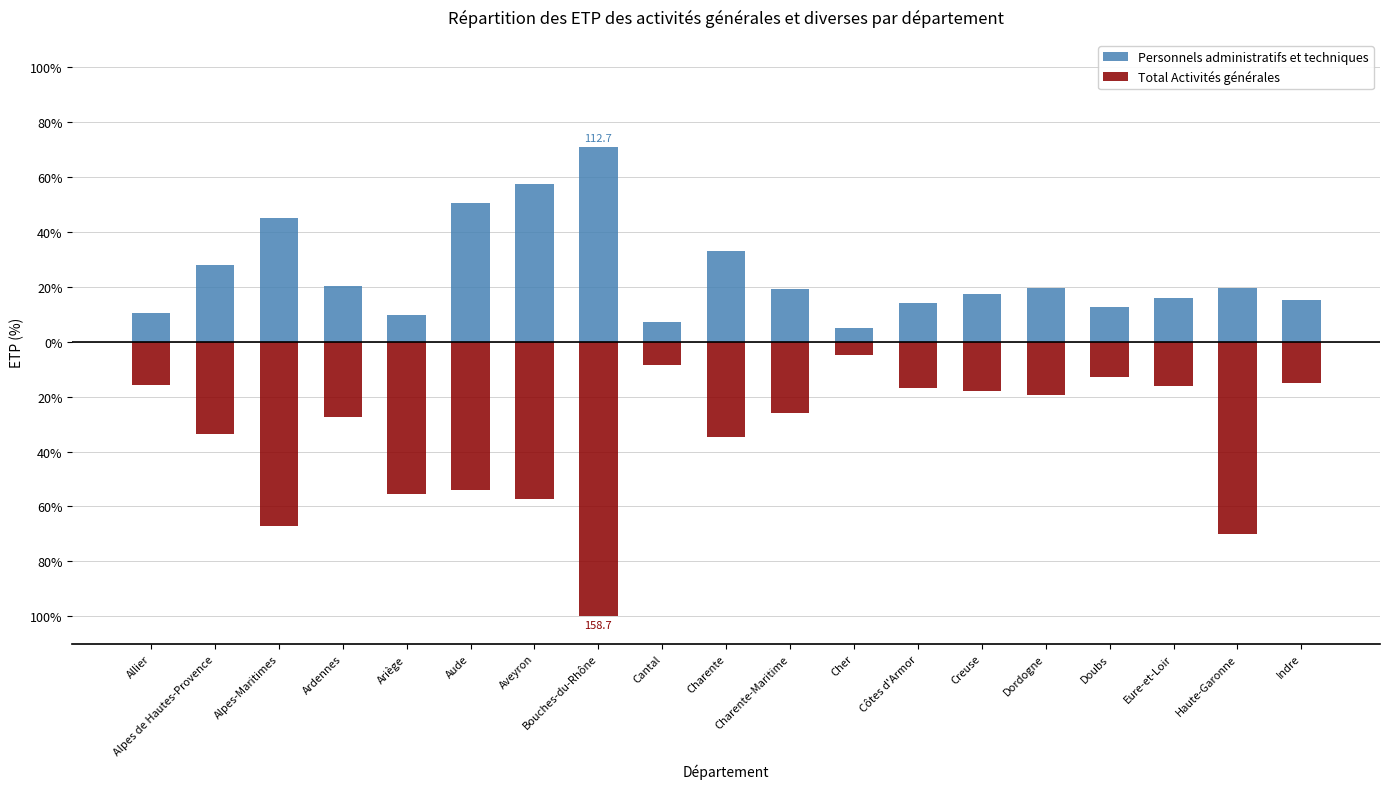

At which label does Personnels administratifs et techniques reach its peak?

Bouches-du-Rhône